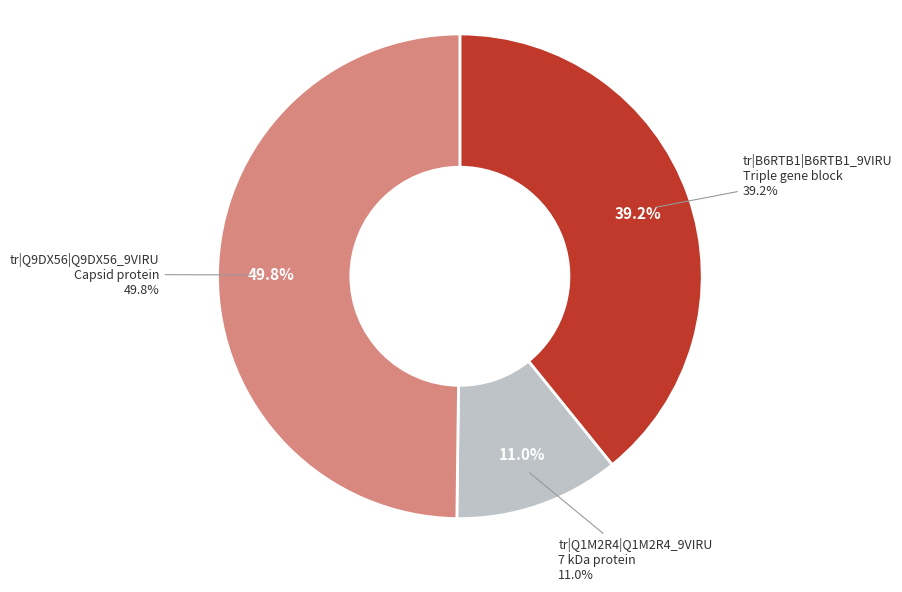

Which category has the smallest portion of the pie?

tr|Q1M2R4|Q1M2R4_9VIRU
7 kDa protein